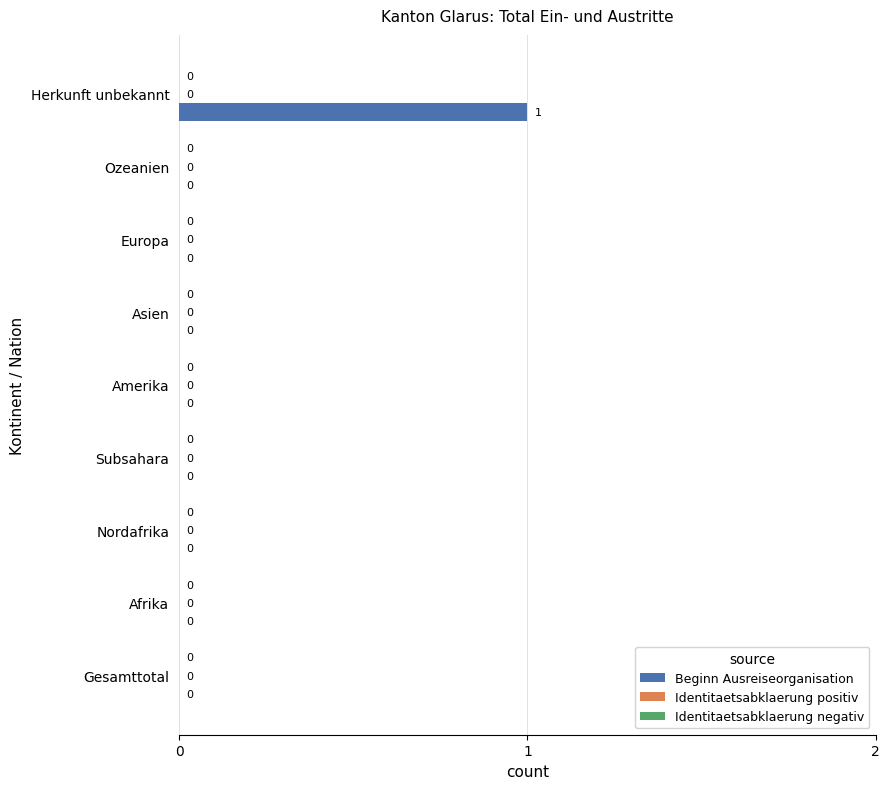

What is the change in value from Subsahara to Herkunft unbekannt?

+1